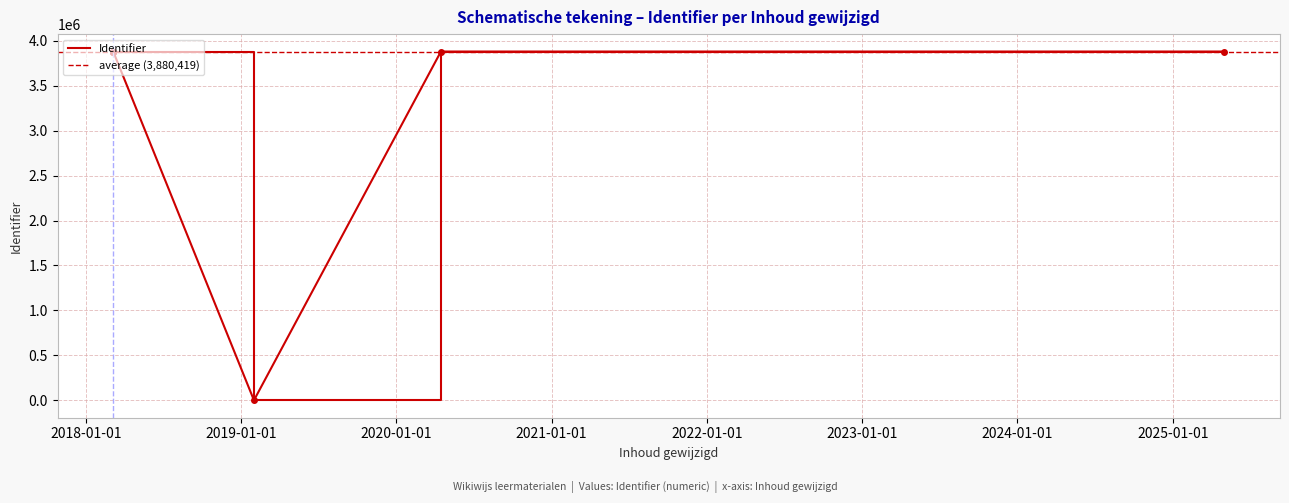

The chart shows a value of 3880440 at 2018-03-06 15:29. True or false?

True